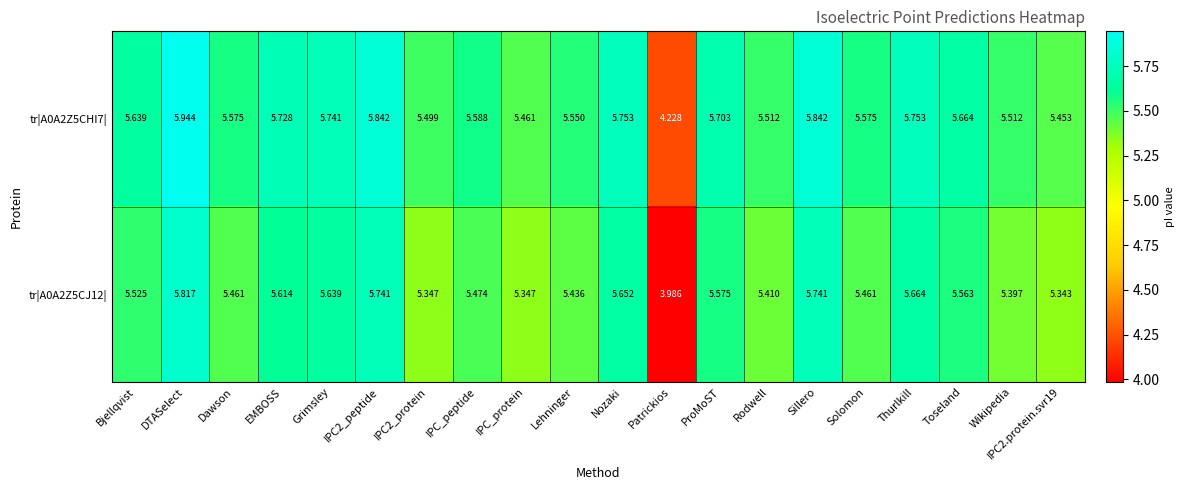

At which label does tr|A0A2Z5CHI7| first exceed 5?

Bjellqvist